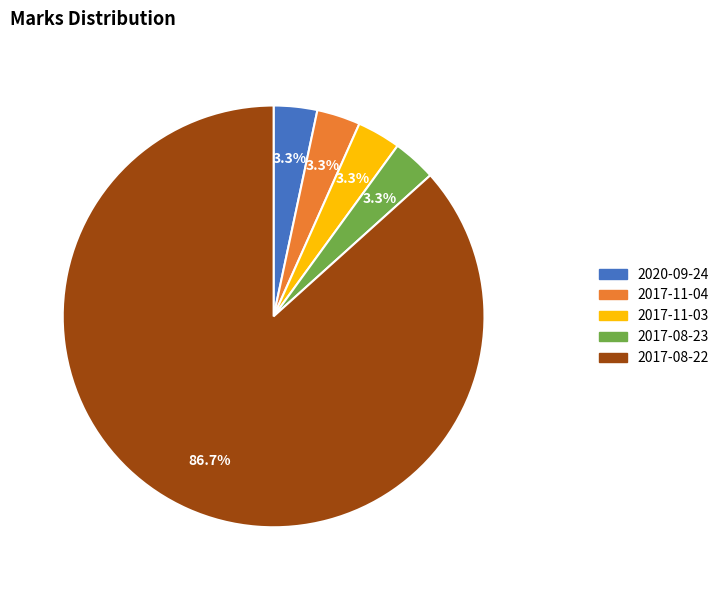

Which slice is the largest?

2017-08-22